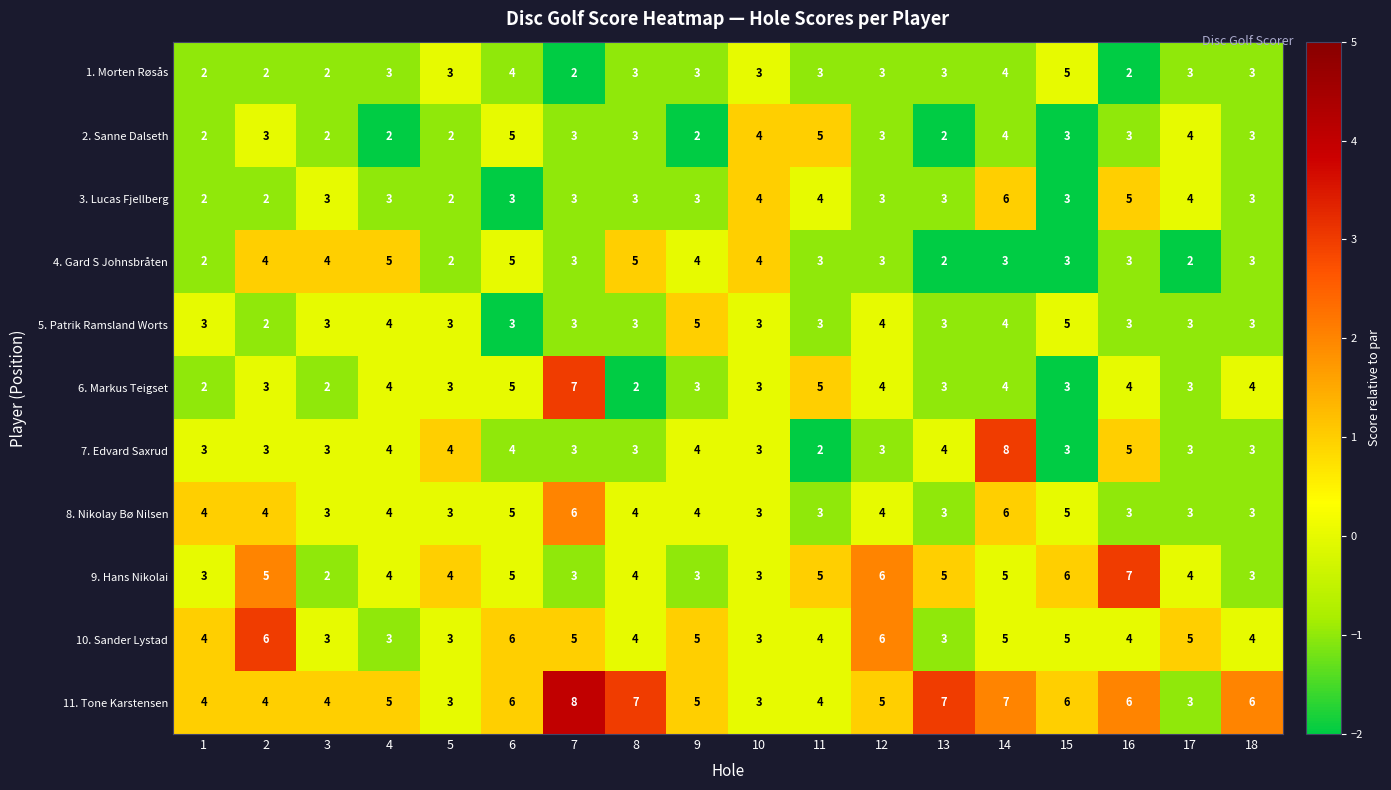

Is it true that 4. Gard S Johnsbråten equals 3 at 18?

True